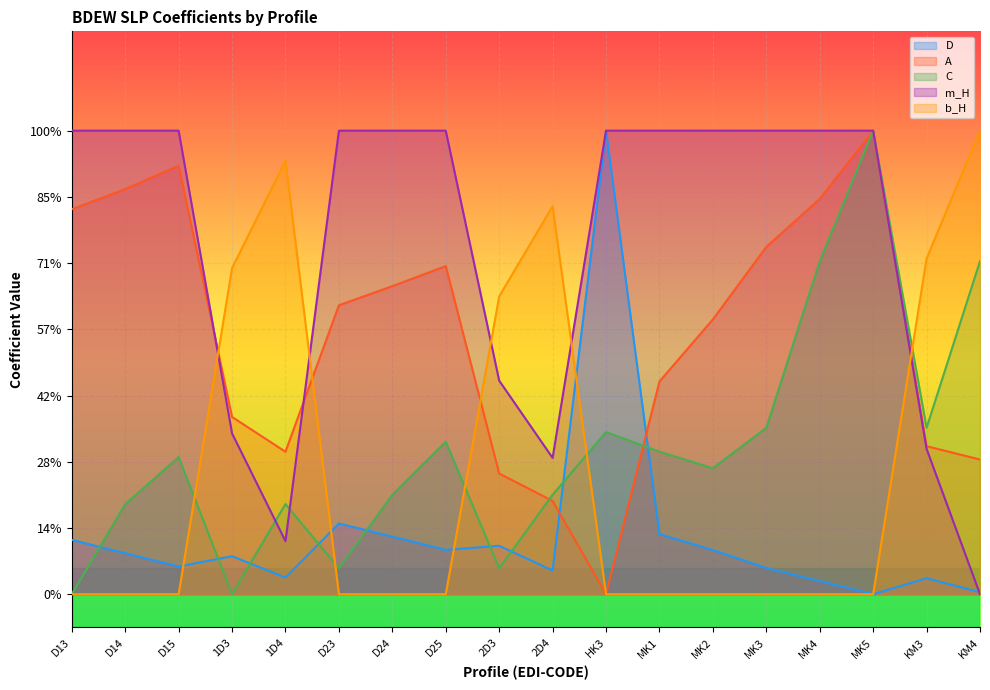

What is the maximum value shown in the chart?

0.7